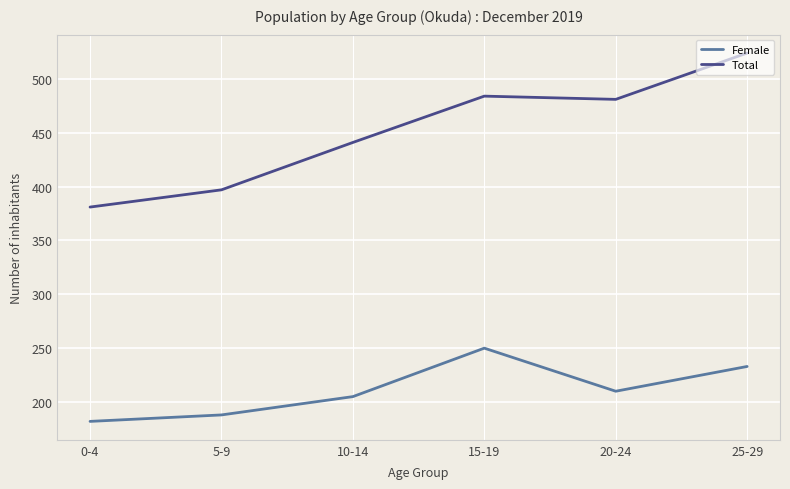

What is the sum of the Total values at 20-24 and 5-9?

878